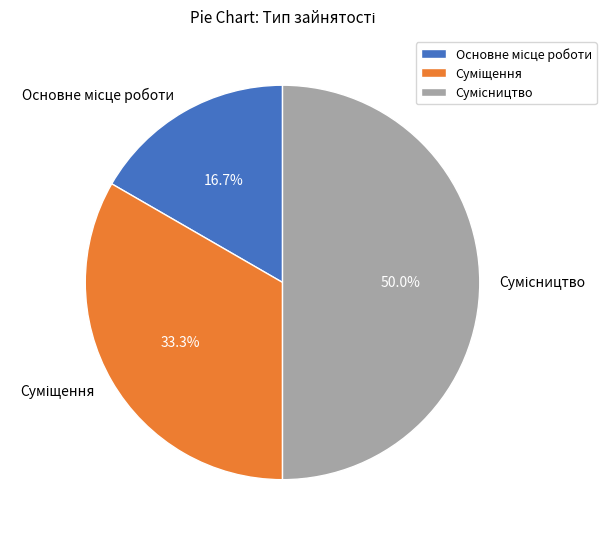

To the nearest percent, what is the difference between the largest and smallest slice percentages?

33%